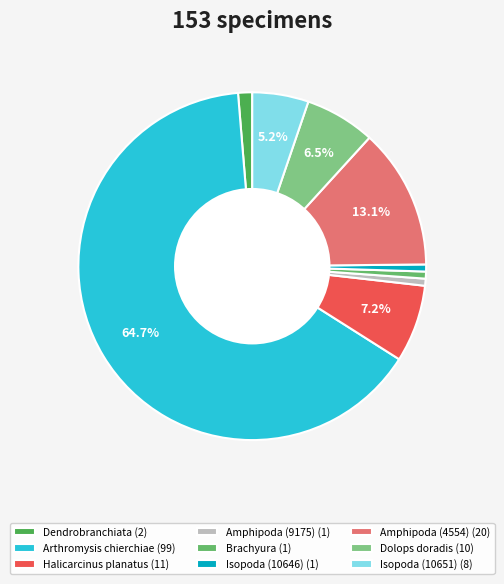

What is the ratio of the value at Isopoda (10646) to the value at Amphipoda (9175)?

1.0